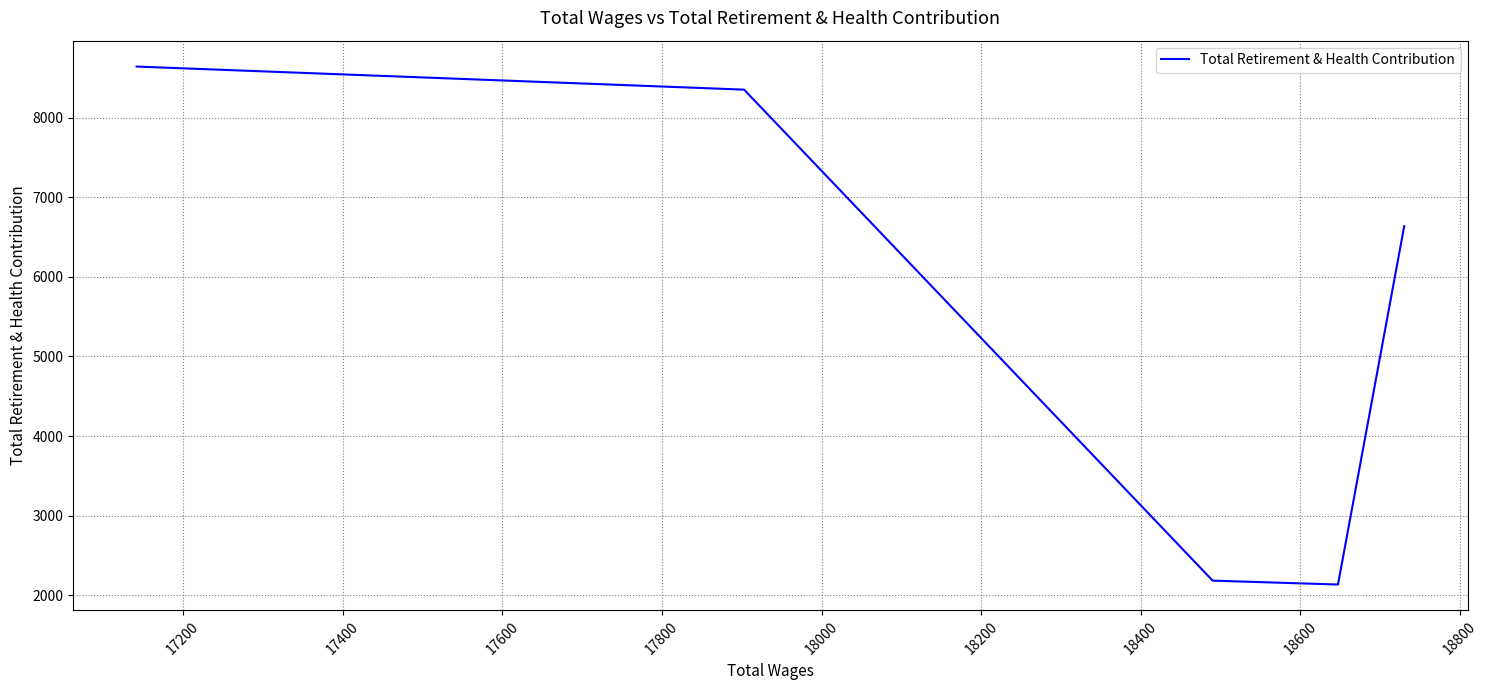

What is the minimum value shown in the chart?

2134